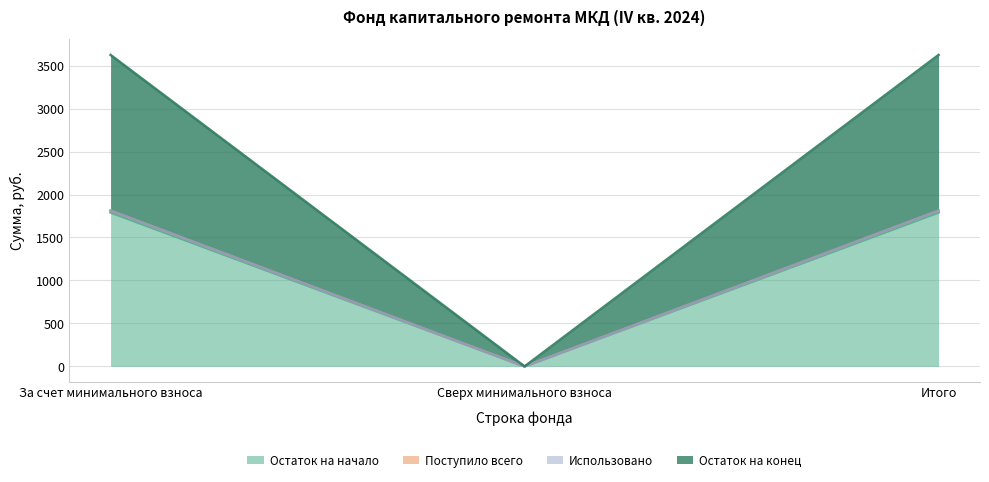

List the series in order of their peak value, lowest first.

Остаток на начало, Поступило всего, Остаток на конец